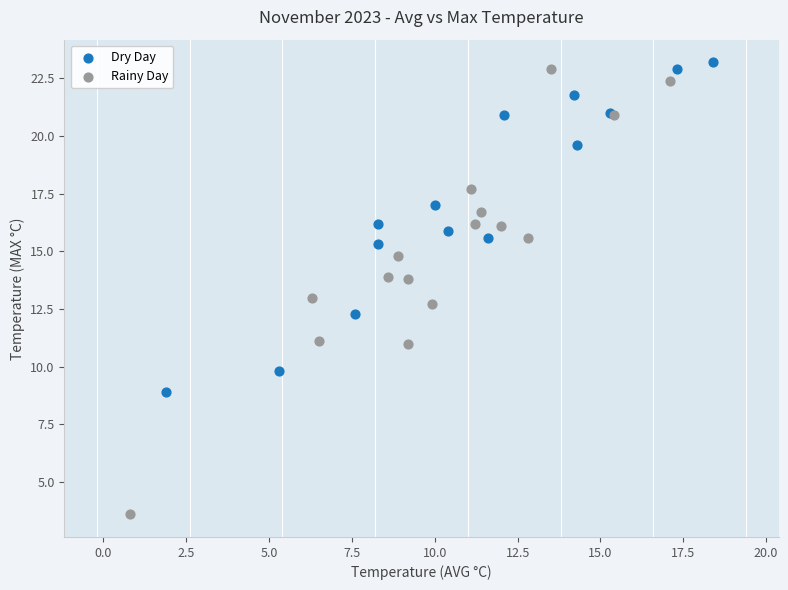

What are all the series names shown in the legend?

Dry Day, Rainy Day